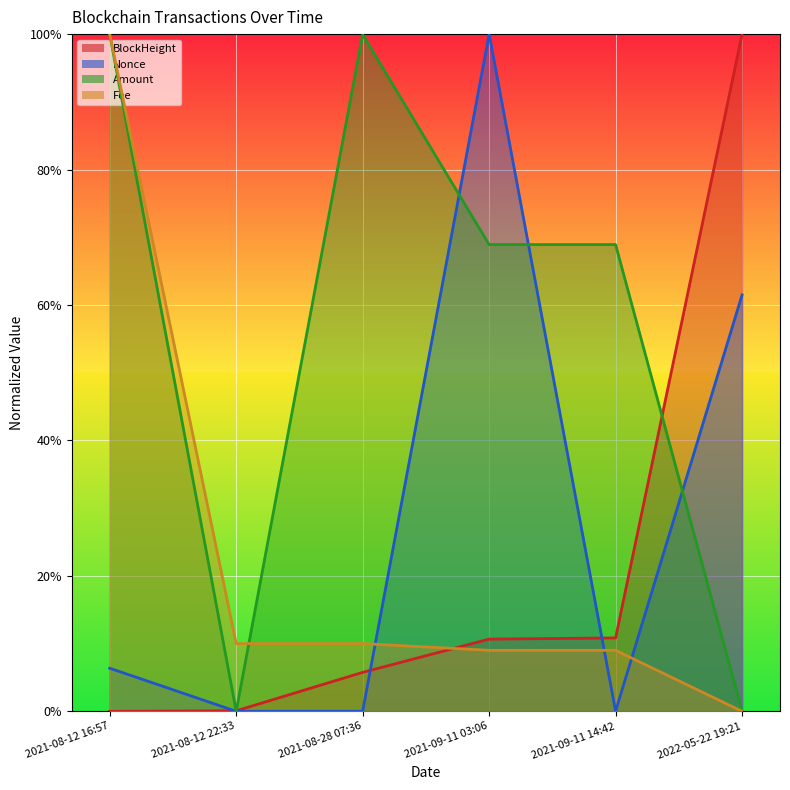

Between 2022-05-22 19:21 and 2021-08-12 16:57, which is larger?

2022-05-22 19:21